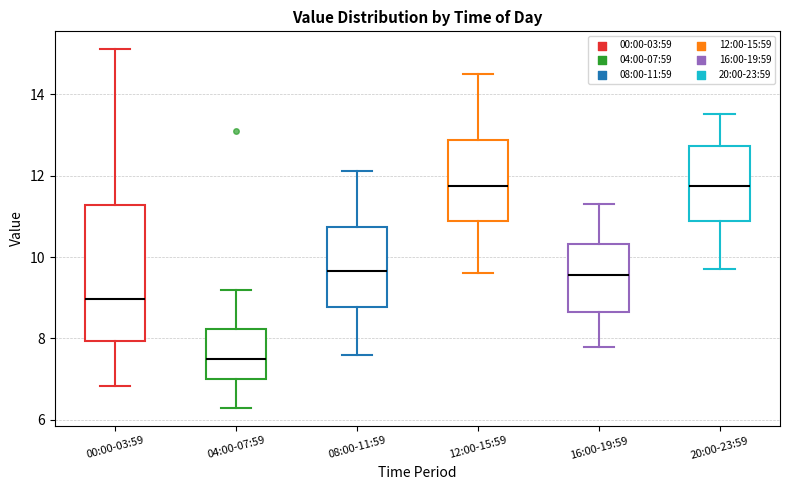

Reading left to right, read every box against the y-axis: the position of its median line, the range the box covers, and the ends of its whiskers. The values are not printed on the chart, so give them approximately, as read against the axis.

00:00-03:59: median 9.0, box 8.0 to 11.2, whiskers 6.8 to 15.2
04:00-07:59: median 7.4, box 7.0 to 8.2, whiskers 6.4 to 9.2
08:00-11:59: median 9.6, box 8.8 to 10.8, whiskers 7.6 to 12.2
12:00-15:59: median 11.8, box 10.8 to 12.8, whiskers 9.6 to 14.6
16:00-19:59: median 9.6, box 8.6 to 10.4, whiskers 7.8 to 11.4
20:00-23:59: median 11.8, box 10.8 to 12.8, whiskers 9.8 to 13.6